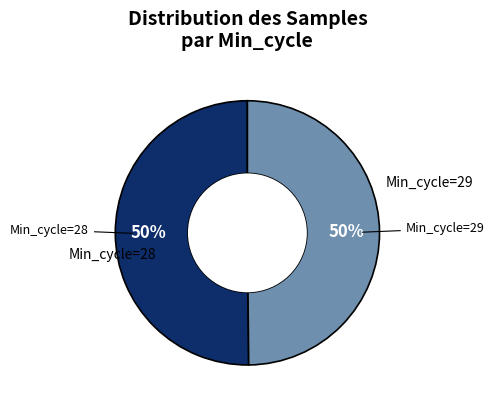

Is the sum of Min_cycle=28 and Min_cycle=29 greater than half?

Yes